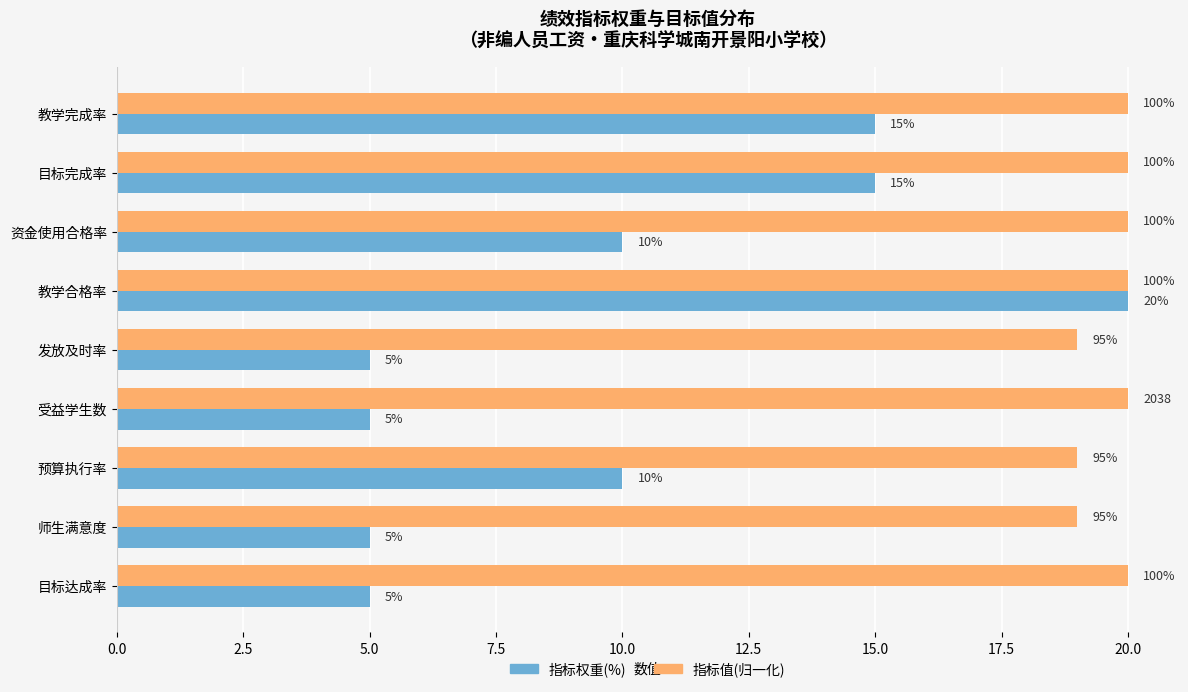

What is the maximum value shown in the chart?

20